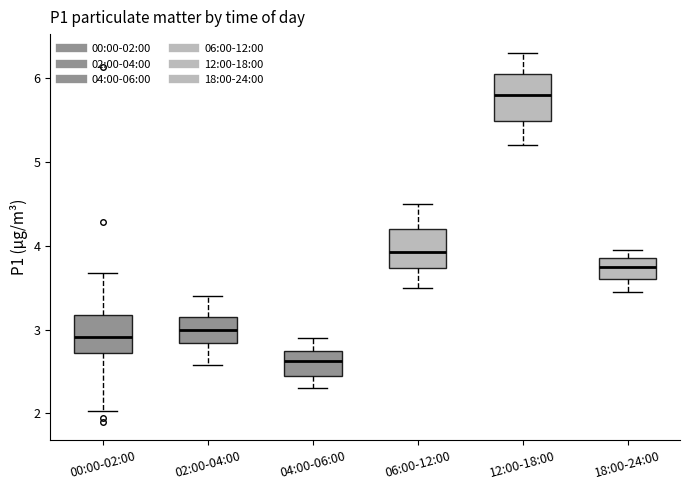

Reading left to right, read every box against the y-axis: the position of its median line, the range the box covers, and the ends of its whiskers. The values are not printed on the chart, so give them approximately, as read against the axis.

00:00-02:00: median 2.9, box 2.7 to 3.2, whiskers 2.0 to 3.7
02:00-04:00: median 3.0, box 2.8 to 3.2, whiskers 2.6 to 3.4
04:00-06:00: median 2.6, box 2.5 to 2.8, whiskers 2.3 to 2.9
06:00-12:00: median 3.9, box 3.7 to 4.2, whiskers 3.5 to 4.5
12:00-18:00: median 5.8, box 5.5 to 6.1, whiskers 5.2 to 6.3
18:00-24:00: median 3.8, box 3.6 to 3.9, whiskers 3.5 to 4.0